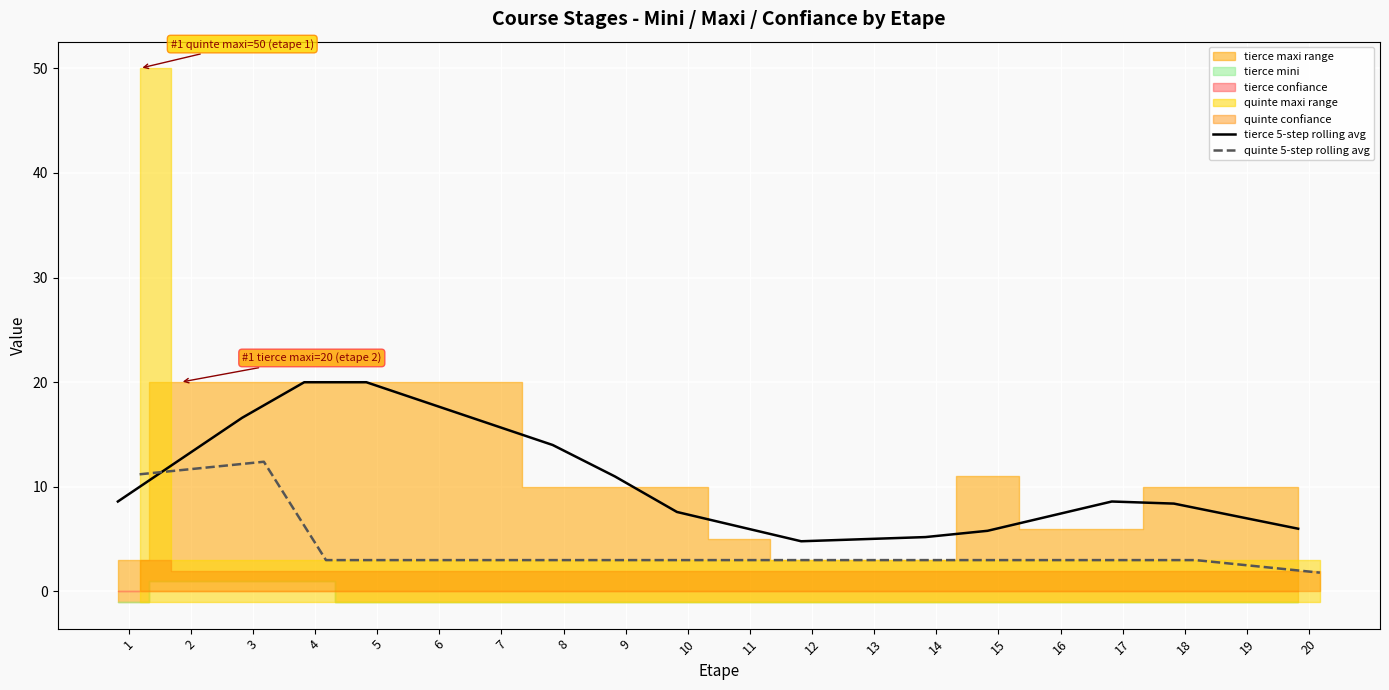

What is the lowest value of the tierce 5-step rolling avg series?

4.8